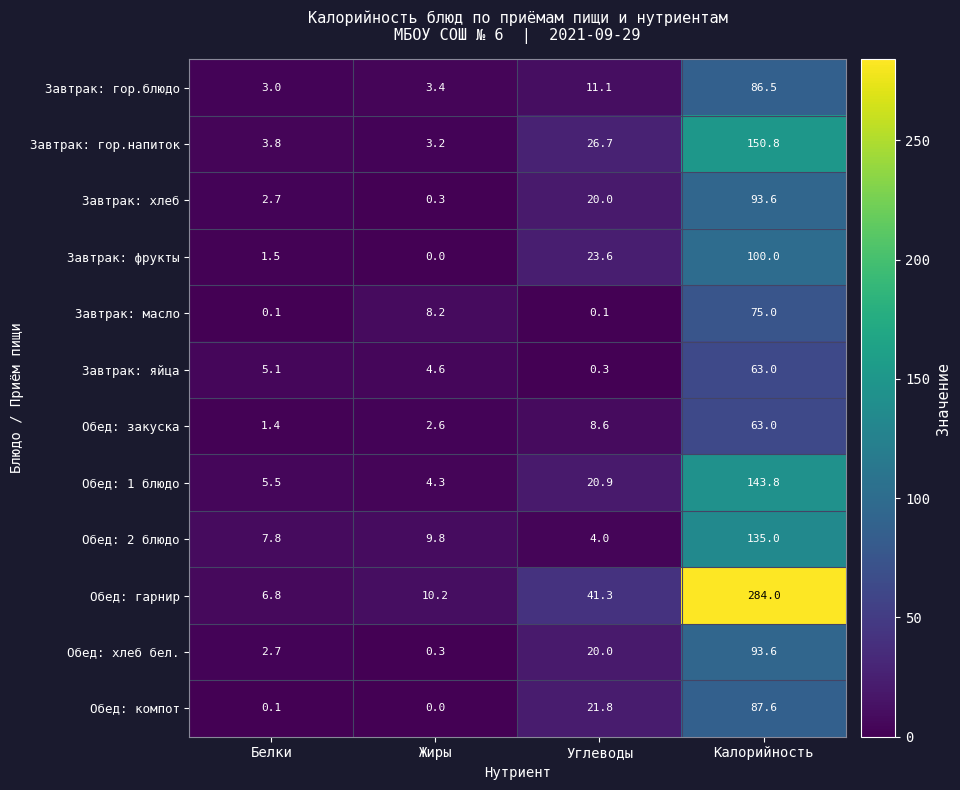

What is the total value across all series at Жиры?

46.9